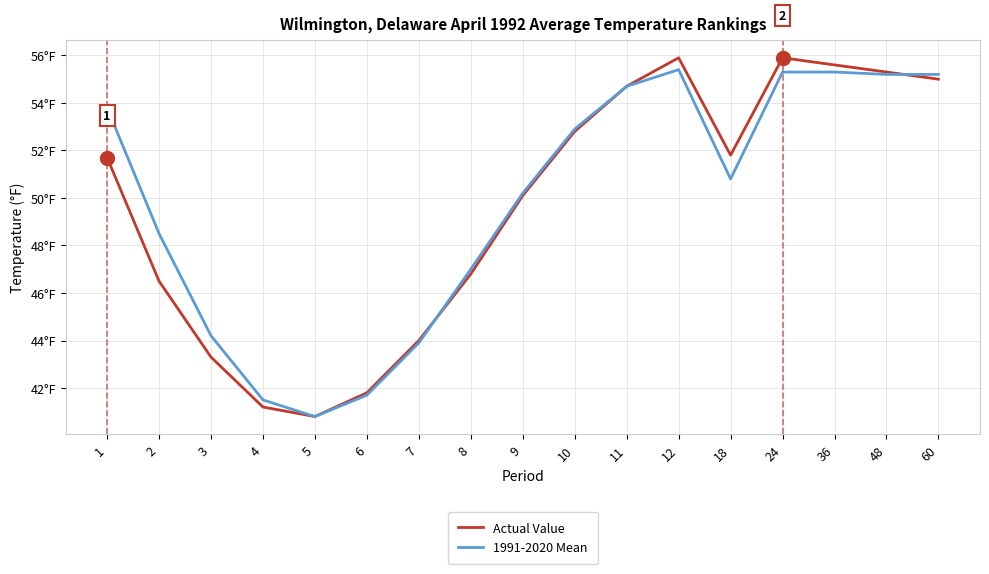

What are all the series names shown in the legend?

Actual Value, 1991-2020 Mean